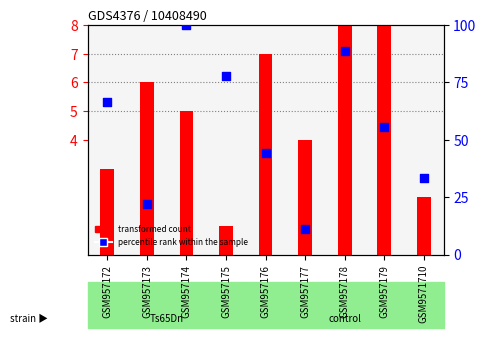

Which series contains the highest Y value?

percentile rank within the sample